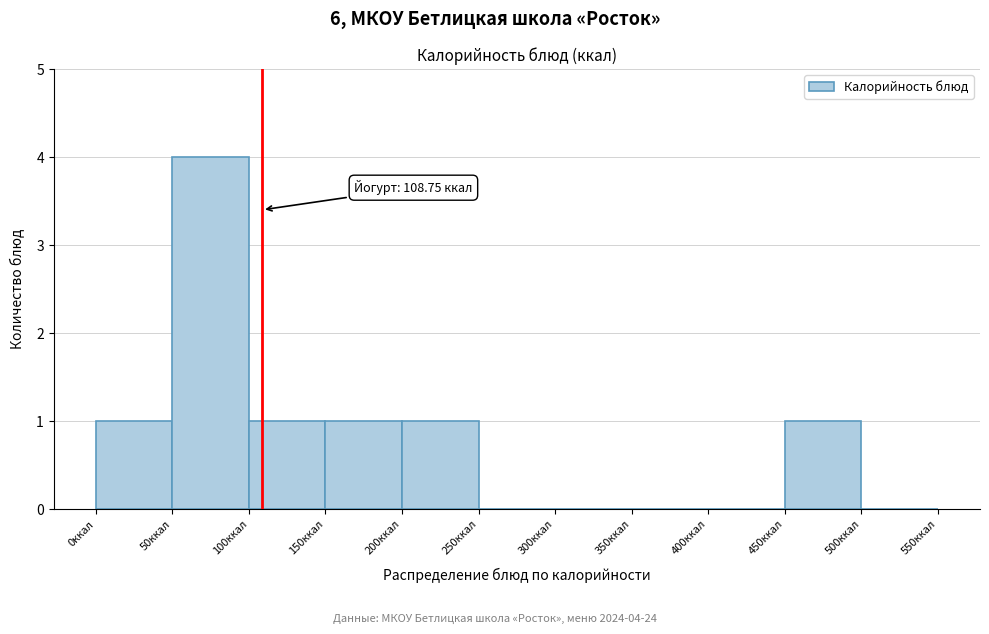

Over which range of the x-axis is the bar tallest?

50 to 100